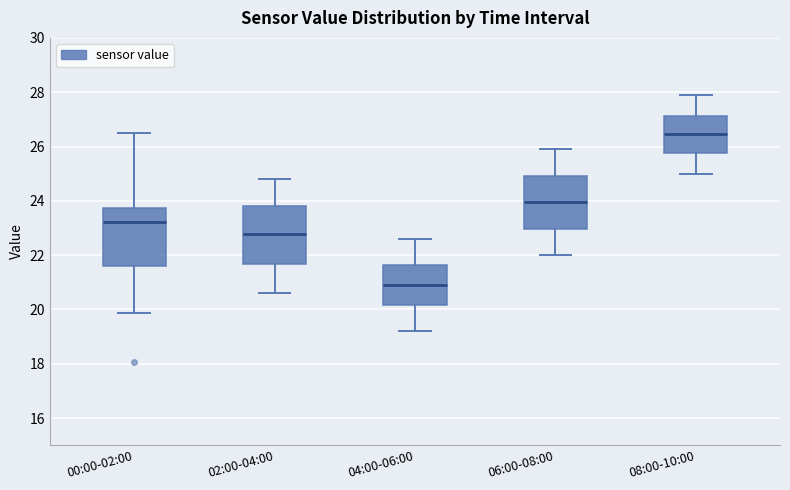

Where is the lower edge of the box for 02:00-04:00 on the y-axis? The values are not printed on the chart, so give them approximately, as read against the axis.

21.6